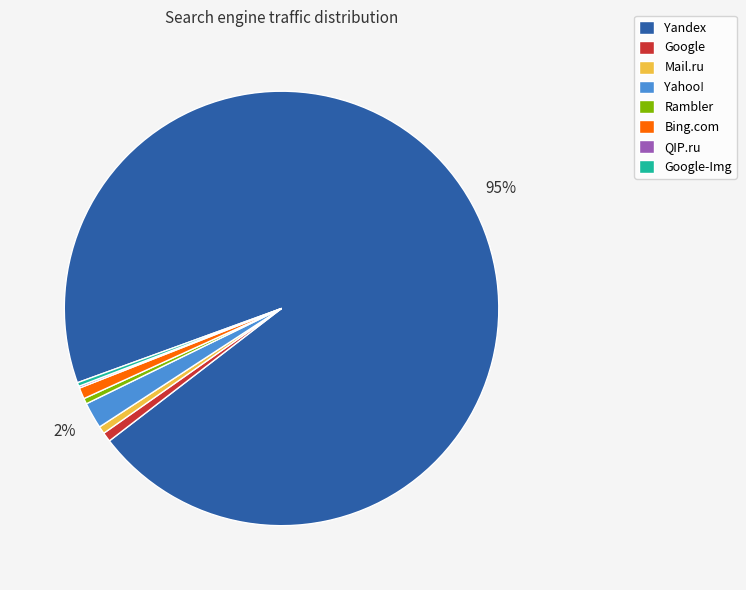

True or false: Yandex accounts for 95% of the total.

True